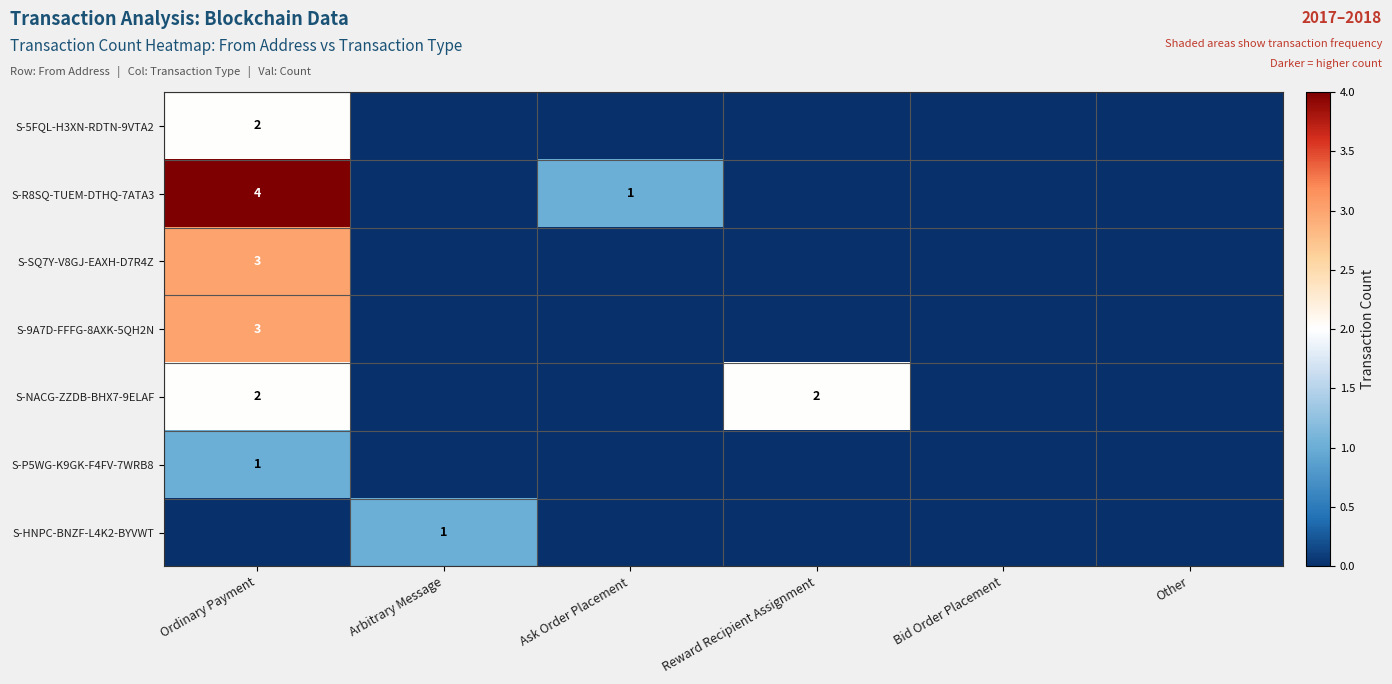

How many data points does each series have?

6